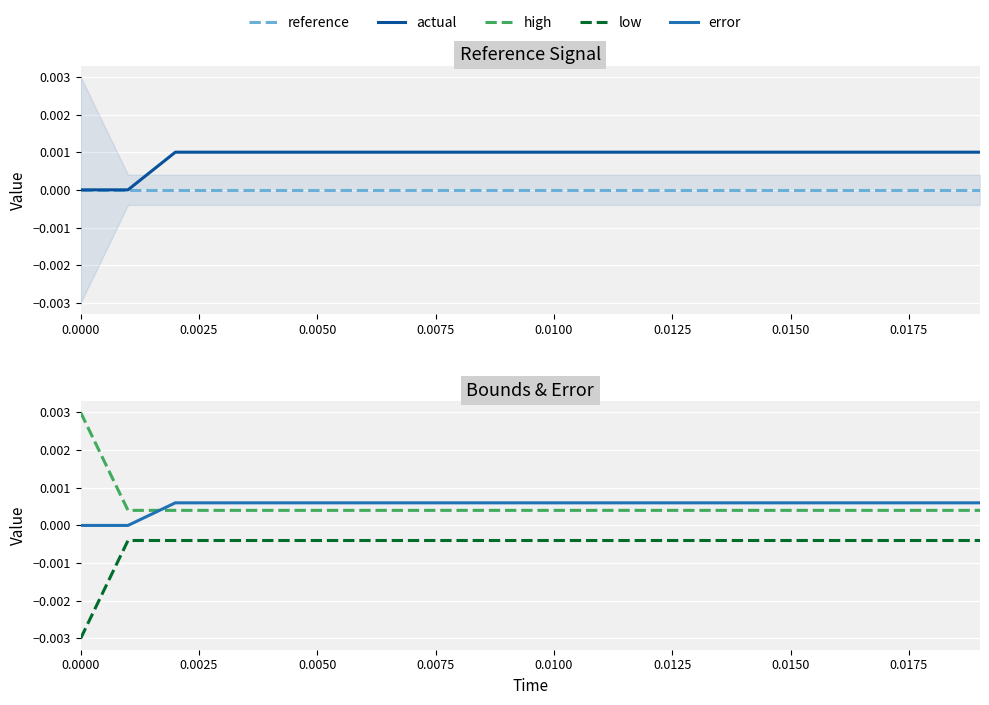

True or false: error and reference intersect in this chart.

True